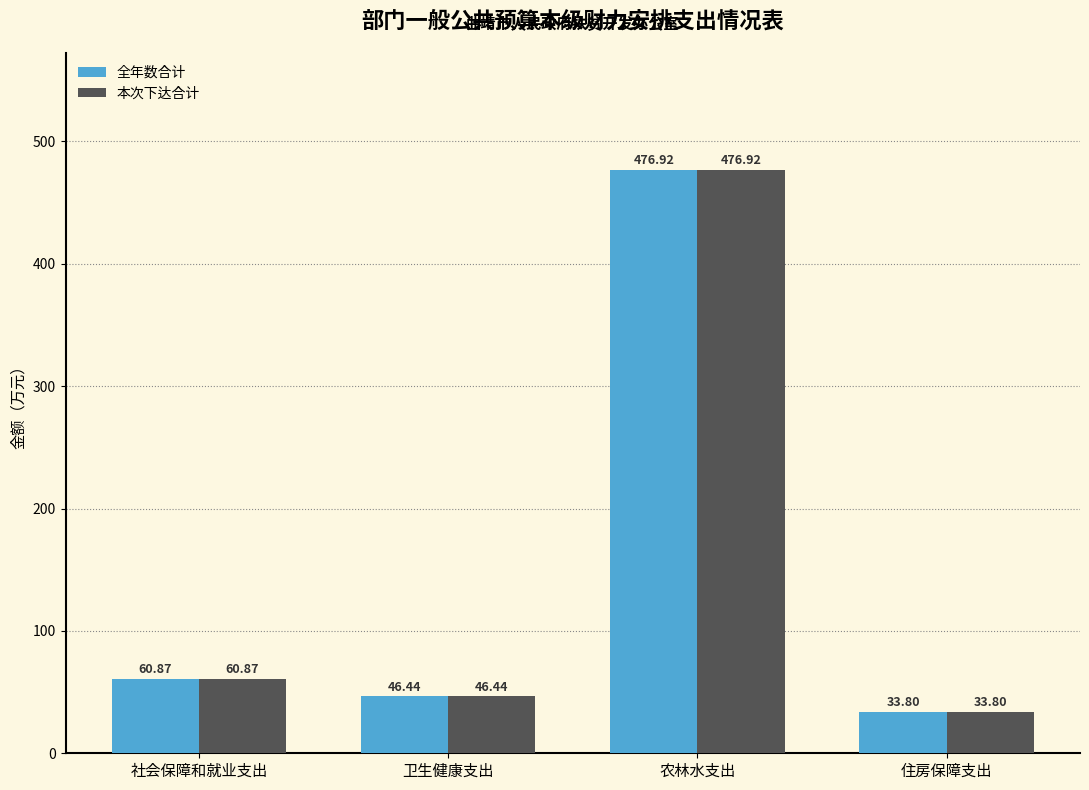

What are all the series names shown in the legend?

全年数合计, 本次下达合计